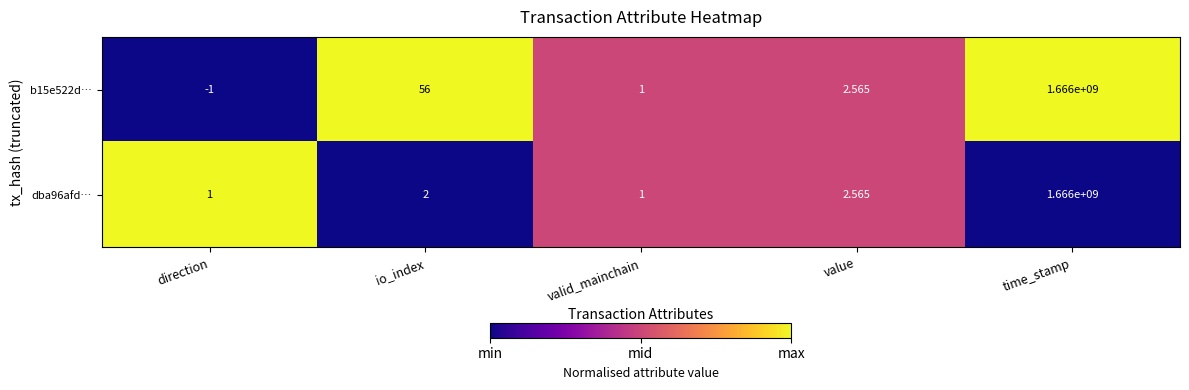

At which category is the sum across all series the highest?

time_stamp